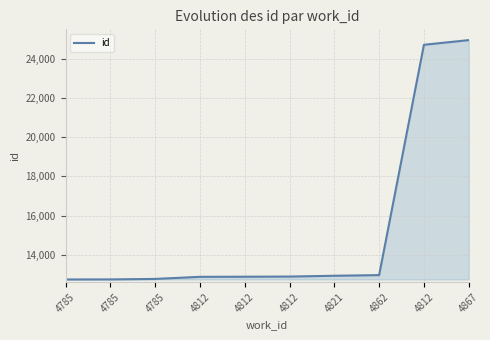

True or false: there are more than 2 points higher than both neighbors.

False